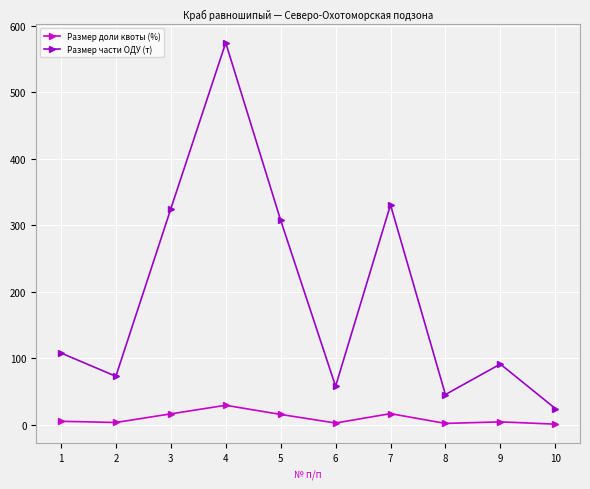

What are all the series names shown in the legend?

Размер доли квоты (%), Размер части ОДУ (т)